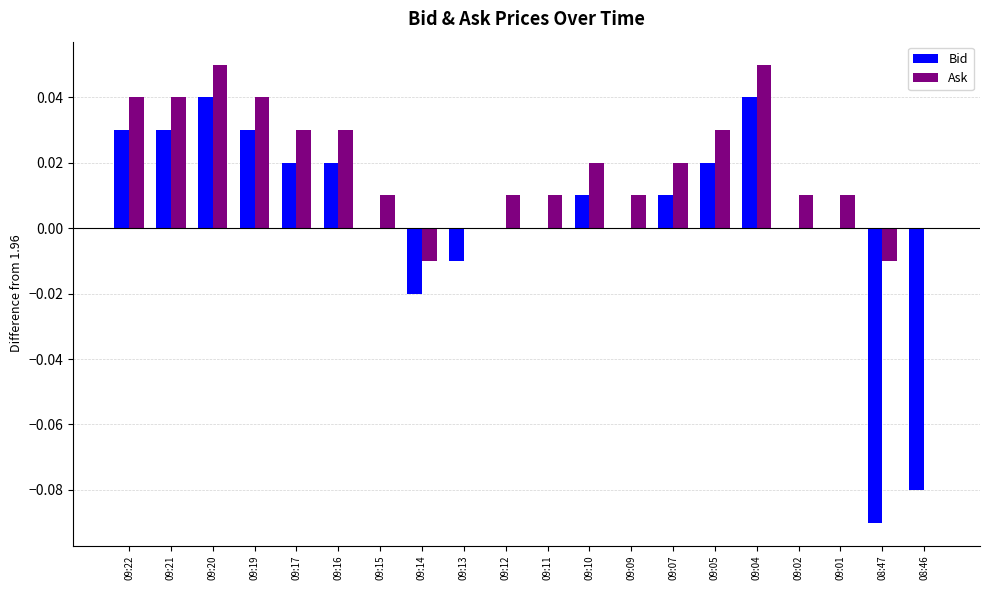

The value of Bid at 09:07 is 0.0. True or false?

True